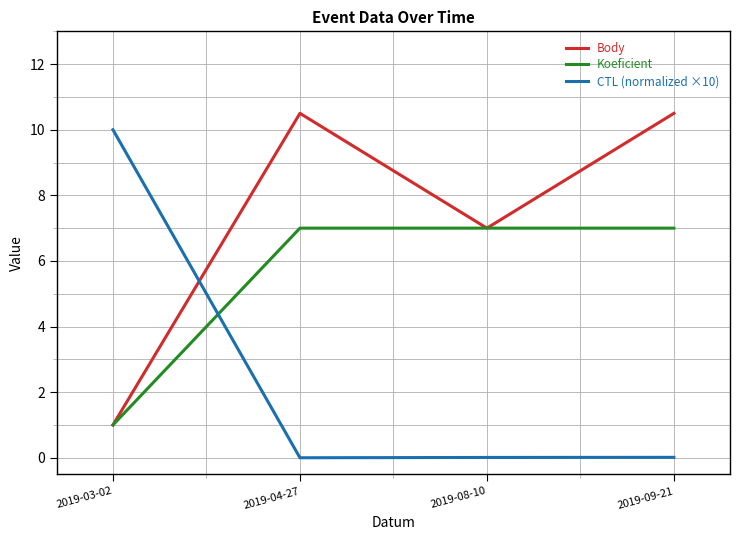

What is the highest value of the Koeficient series?

7.0